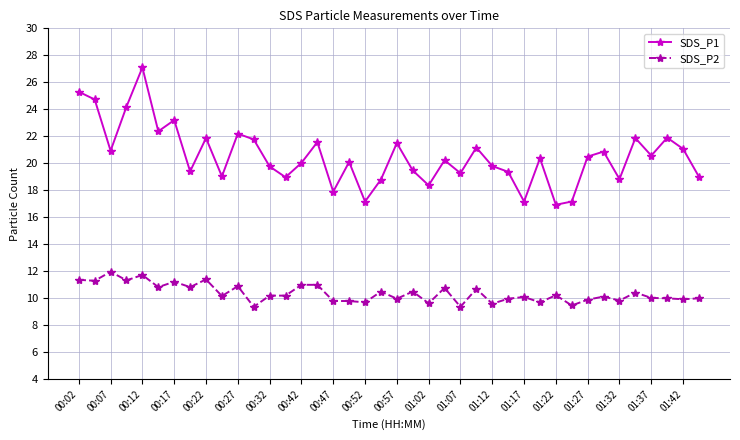

True or false: SDS_P1 and SDS_P2 cross at least once.

False